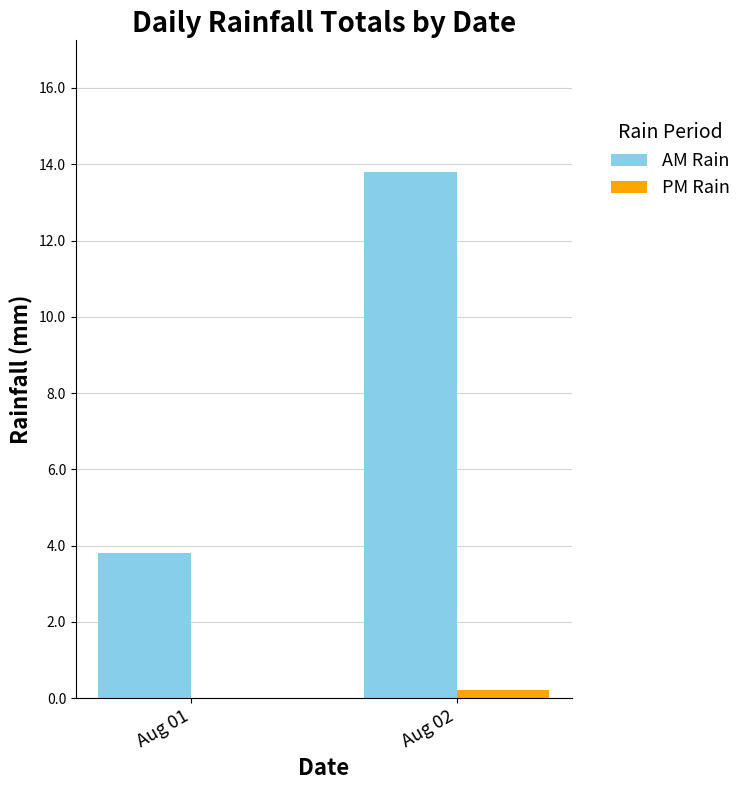

What is the average value of the AM Rain series?

8.8